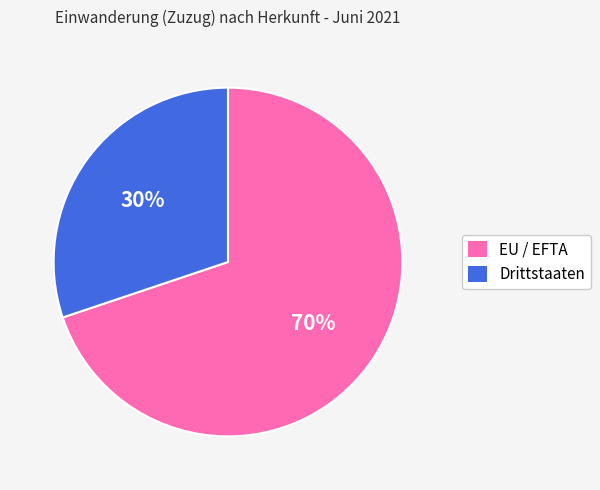

To the nearest percent, what is the average slice percentage?

50%